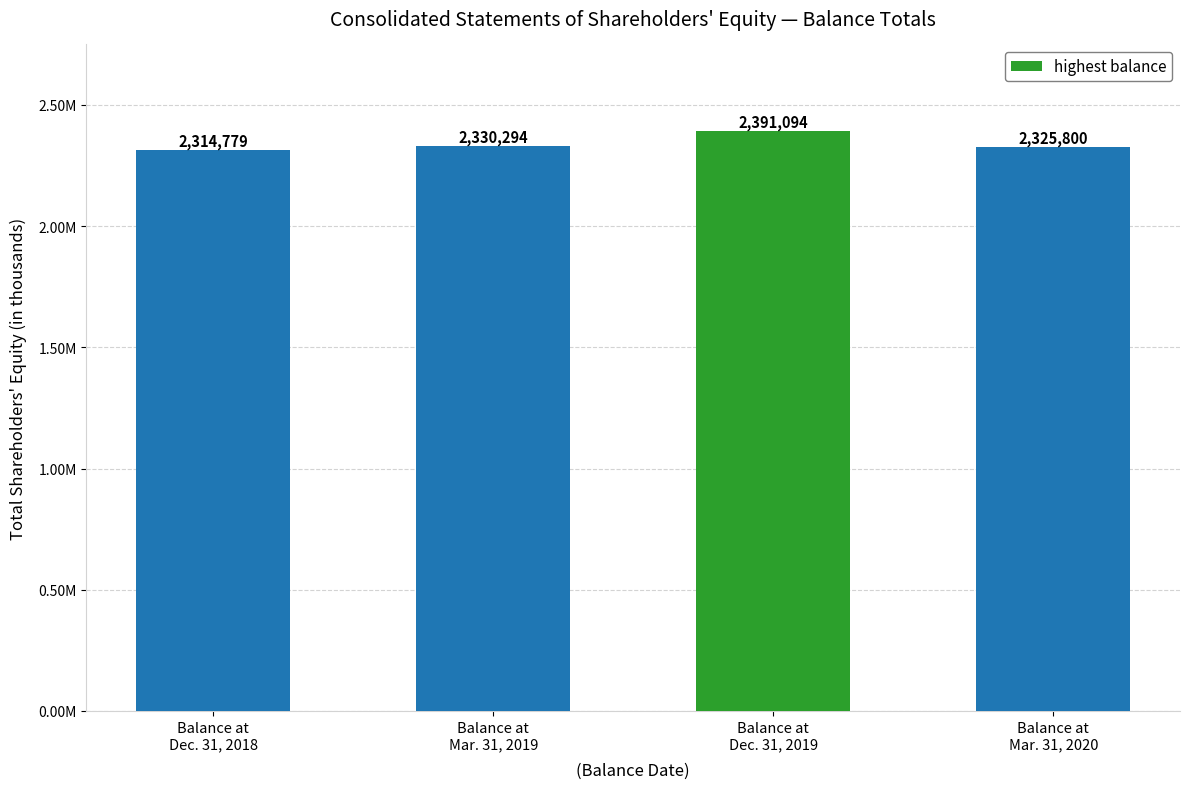

What is the label of the 2nd bar from the left?

Balance at
Mar. 31, 2019